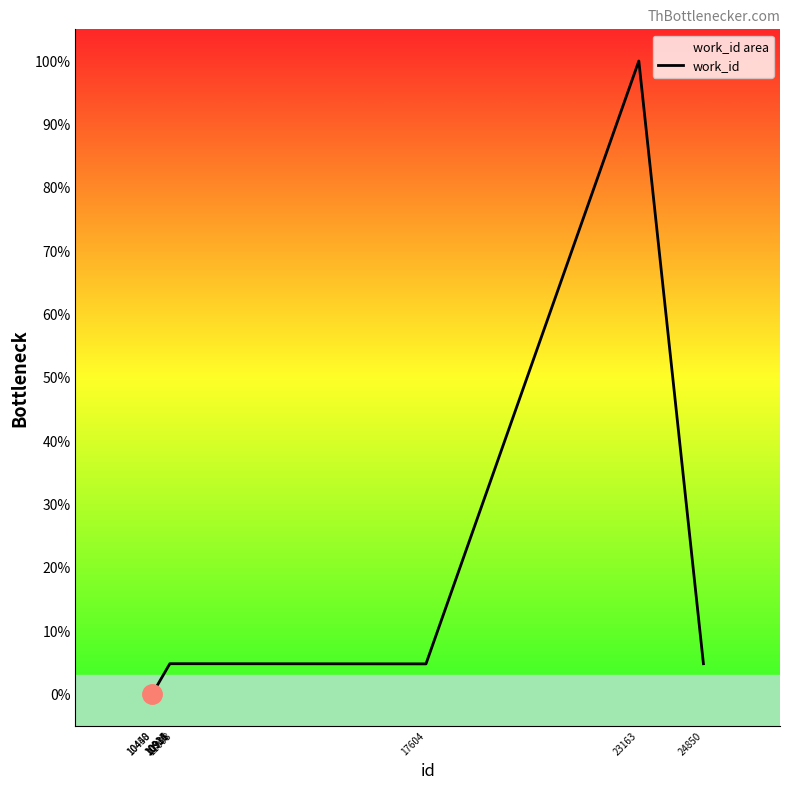

What is the value of the 5th point from the left?

4.8